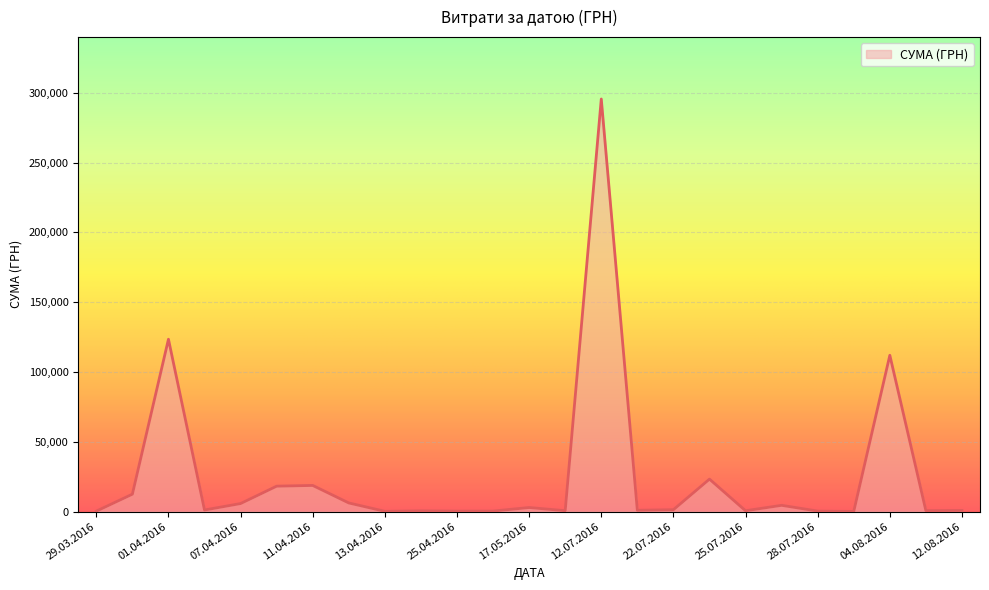

What is the greatest value displayed?

295638.6